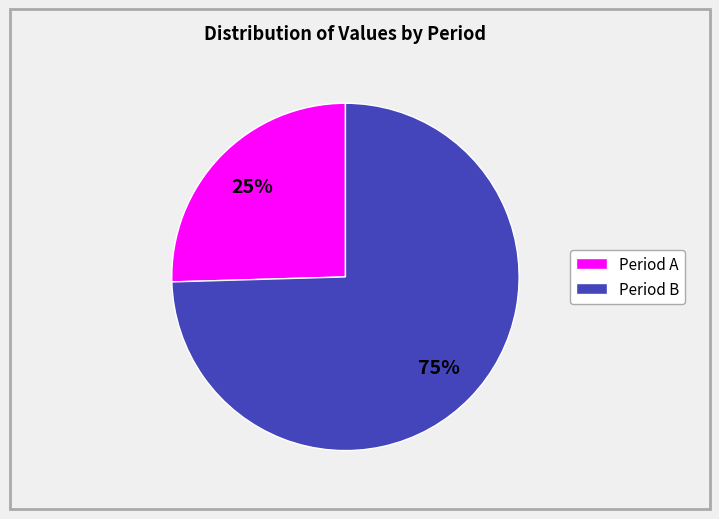

The Period B slice represents 84% of the pie. True or false?

False